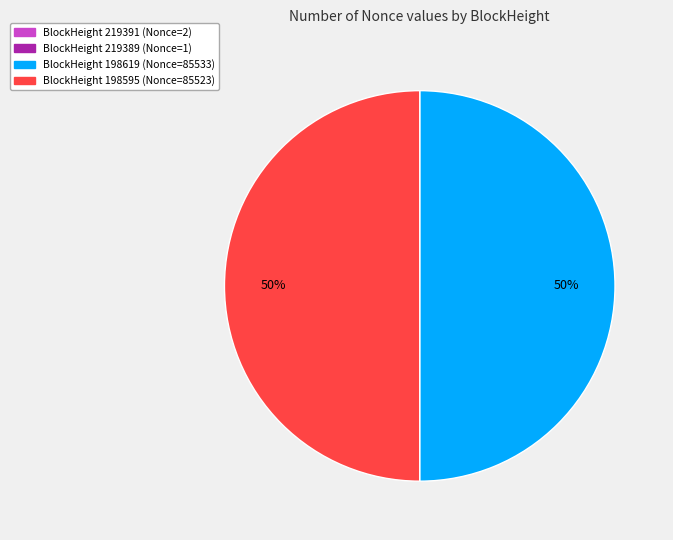

To the nearest percent, what portion does BlockHeight 198619 (Nonce=85533) represent?

50%